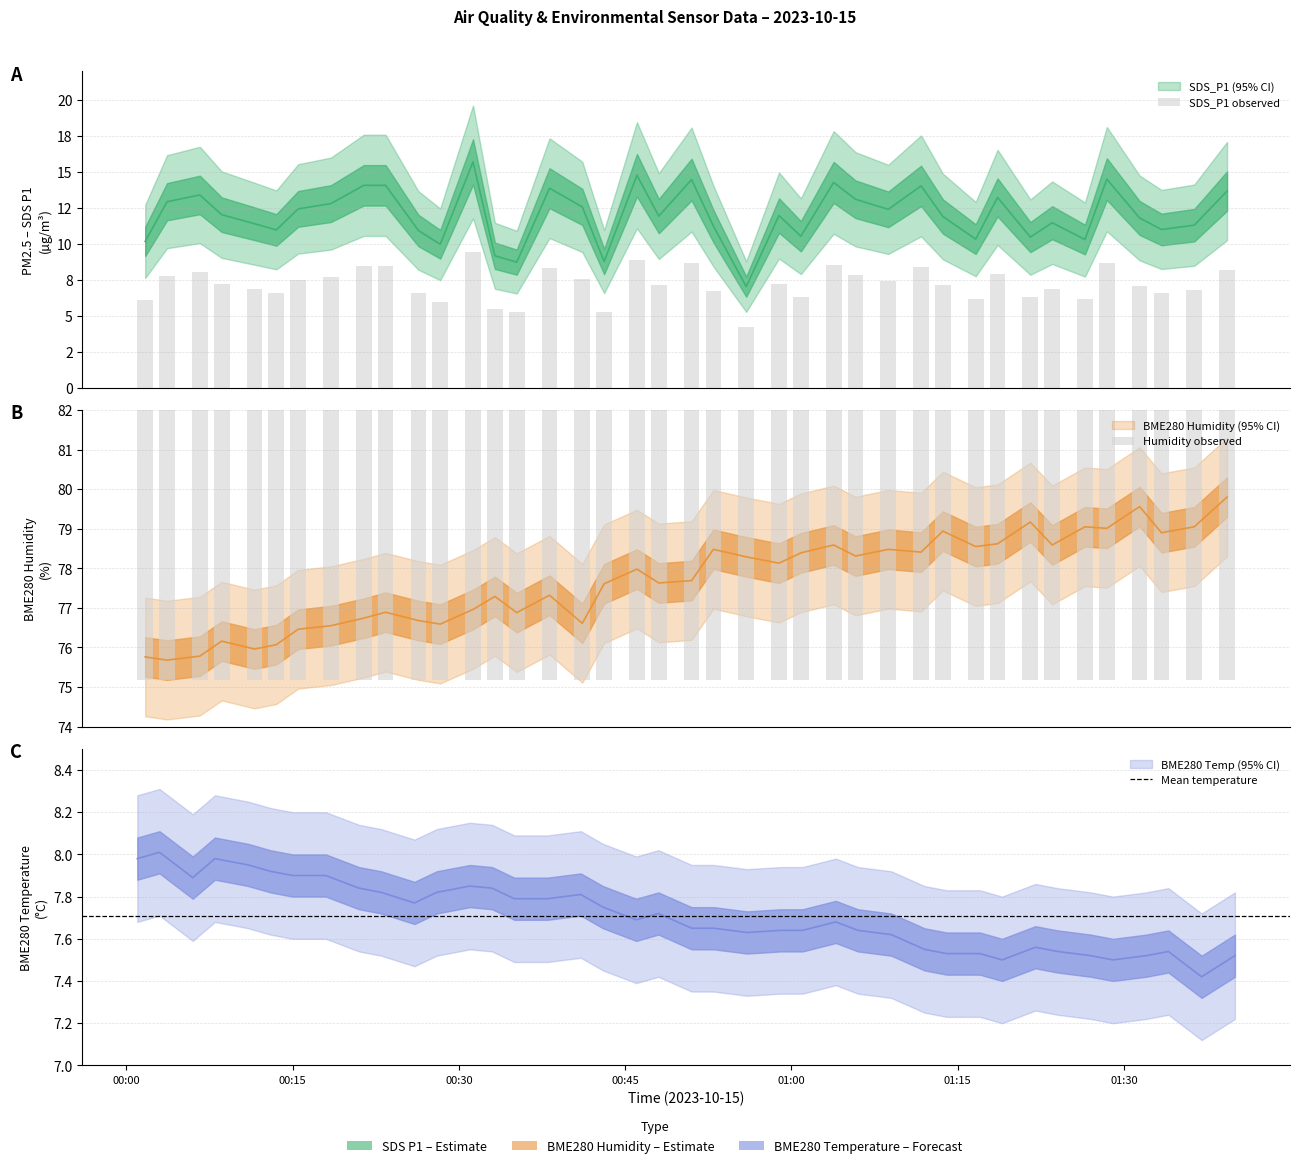

Which series has the largest total across all categories?

BME280_humidity